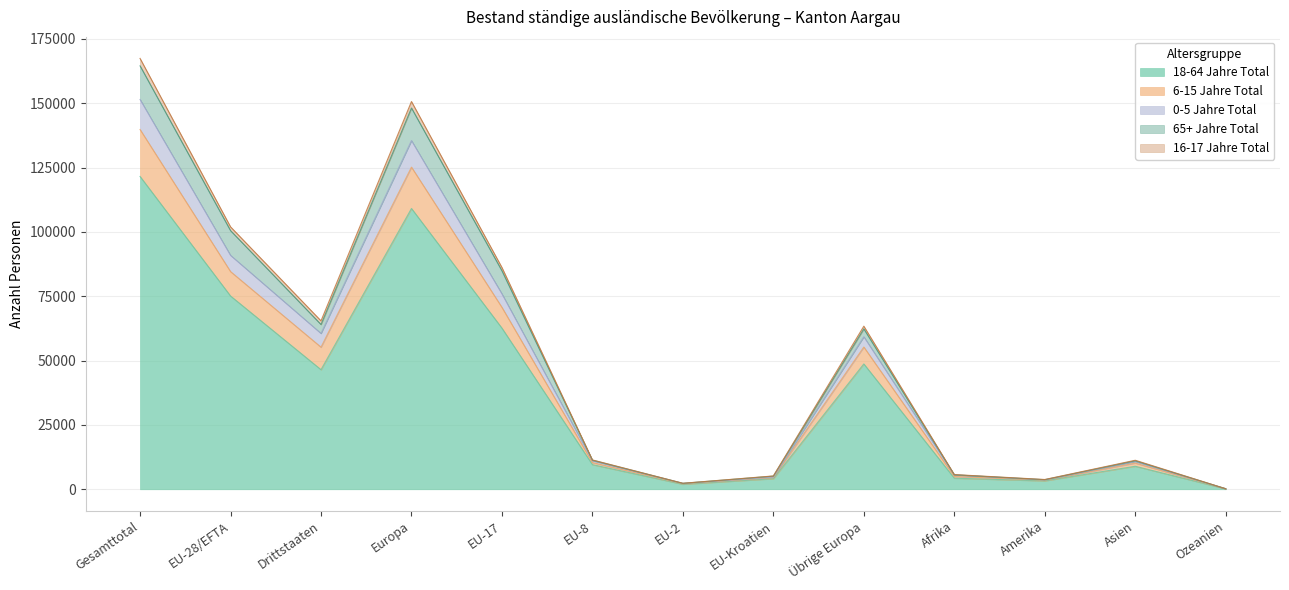

True or false: 18-64 Jahre Total and 16-17 Jahre Total cross at least once.

False